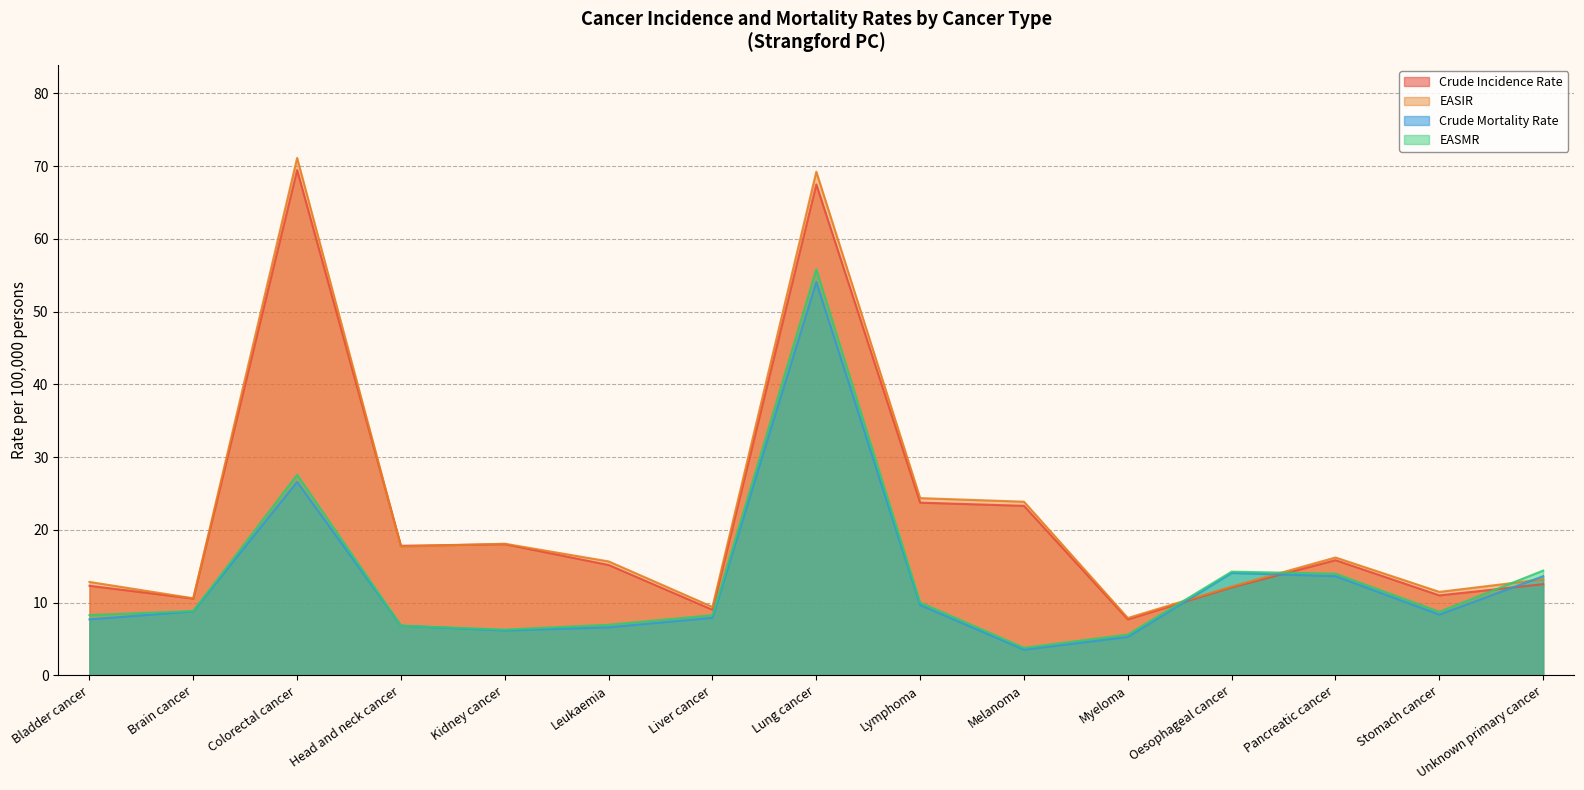

The EASIR series shows 20.7 at Bladder cancer. True or false?

False